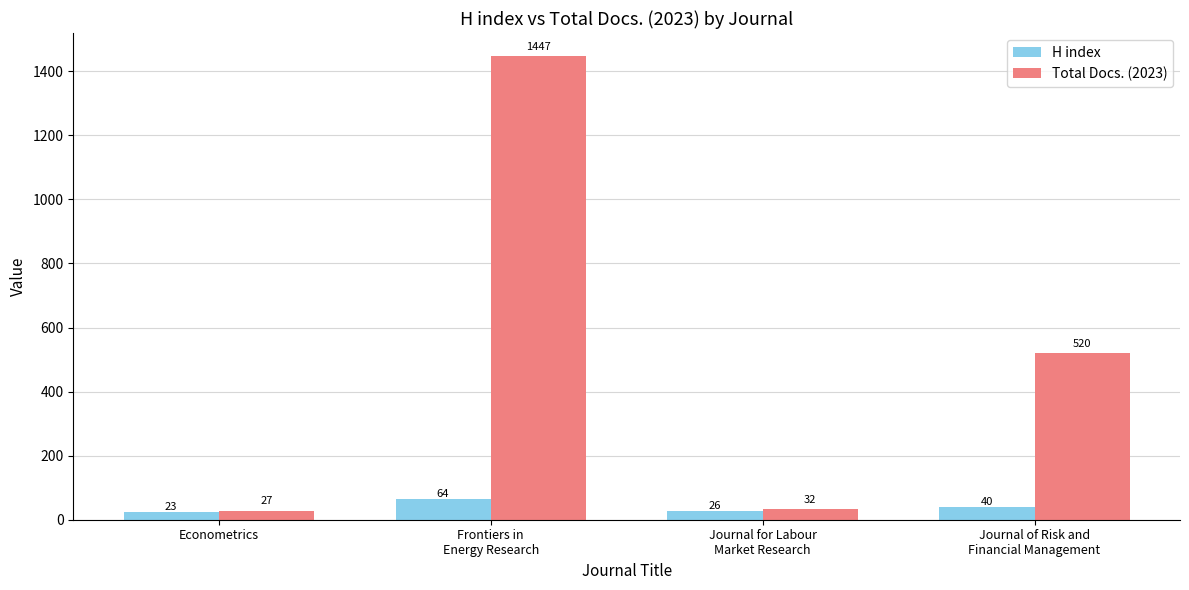

Reading left to right, list all the values displayed in this chart.

H index: 23	64	26	40
Total Docs. (2023): 27	1447	32	520